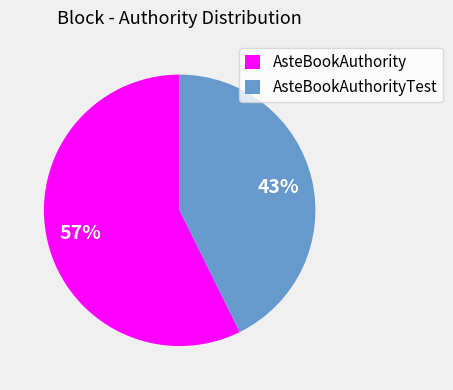

Which slice is the largest?

AsteBookAuthority